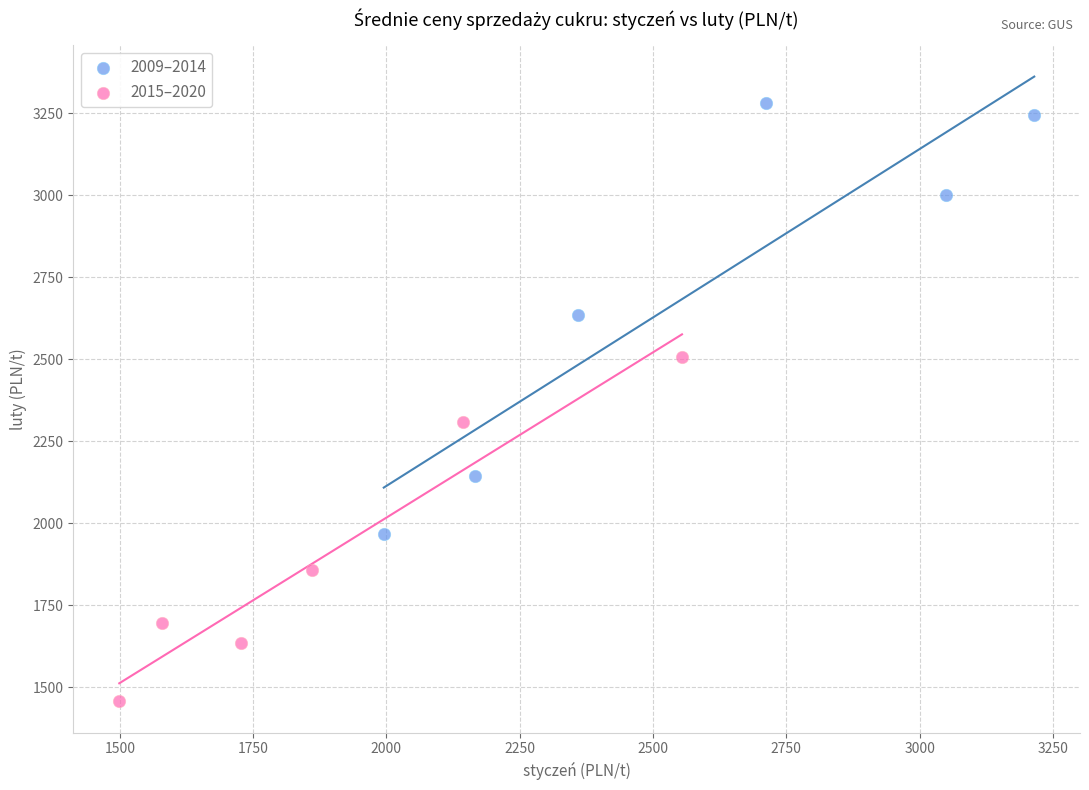

Which series reaches the maximum Y coordinate?

2009–2014